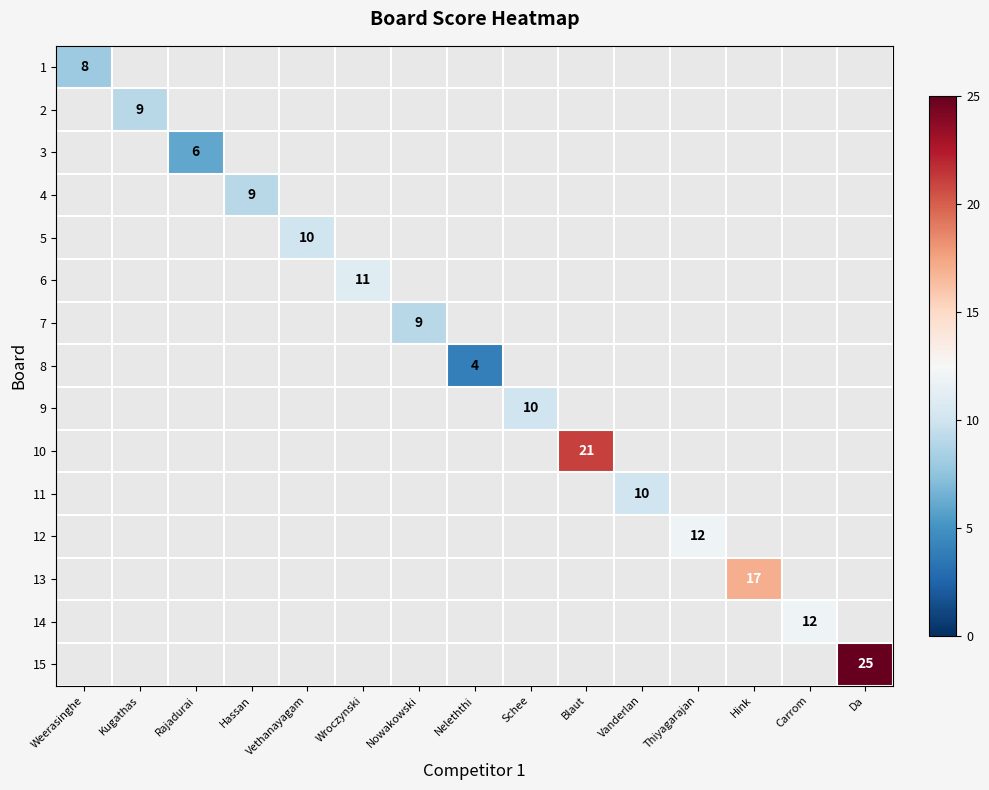

Rank the series at Da from lowest to highest value.

1, 2, 3, 4, 5, 6, 7, 8, 9, 10, 11, 12, 13, 14, 15